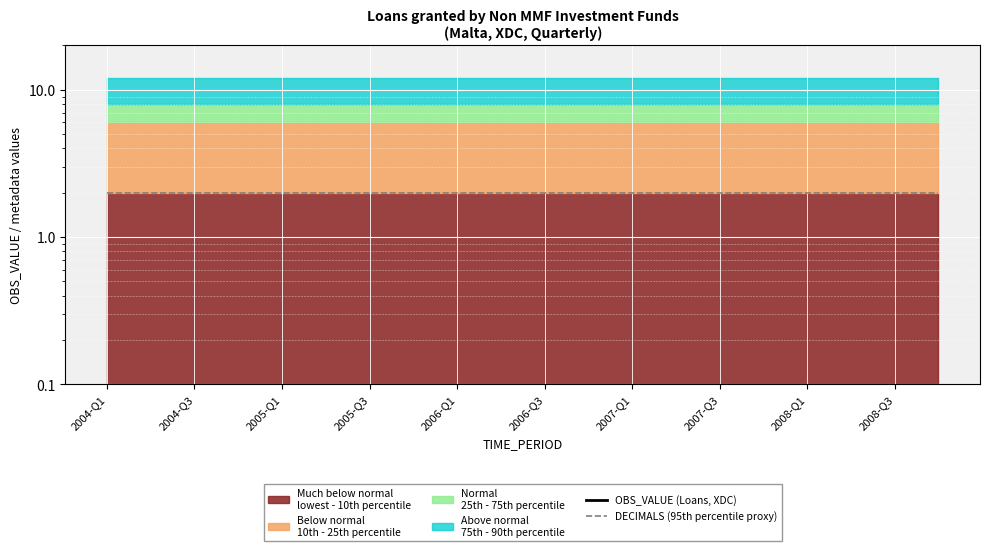

Rank the series by their average value, from lowest to highest.

OBS_VALUE (Loans, XDC), DECIMALS (95th percentile proxy)